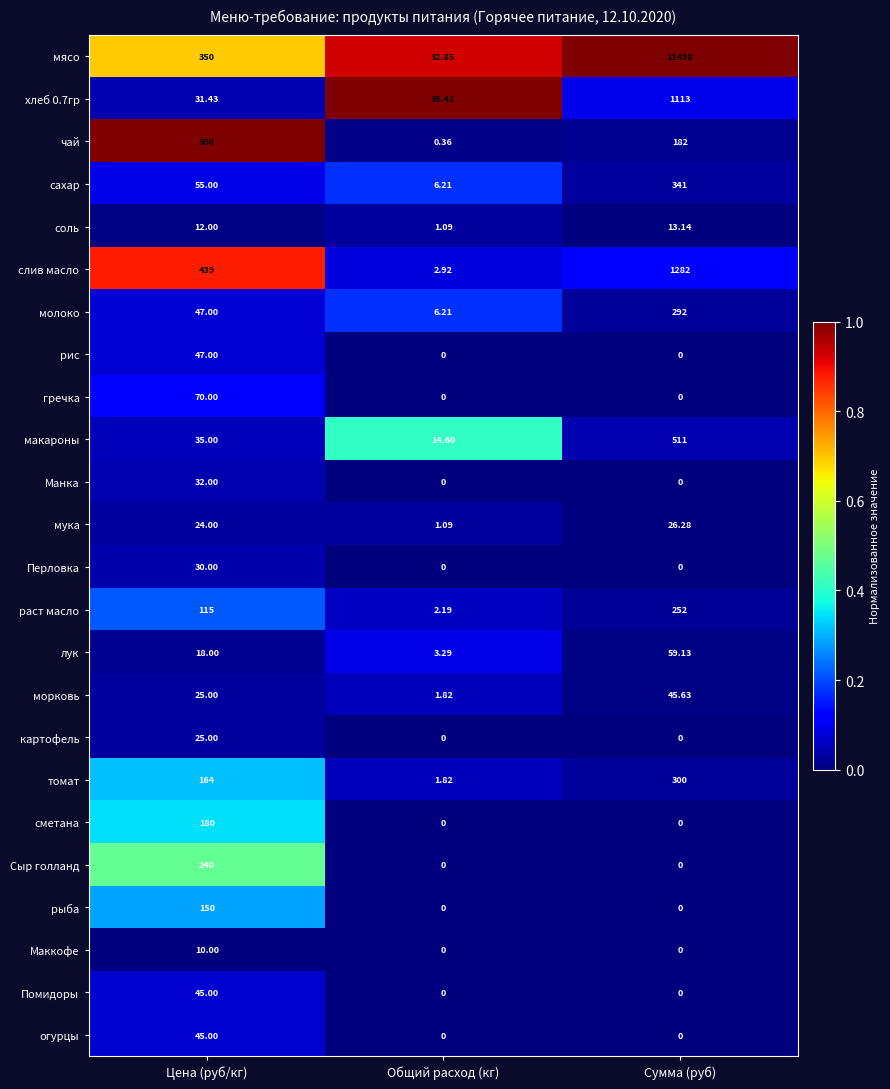

Which series changed the most between Цена (руб/кг) and Сумма (руб)?

мясо